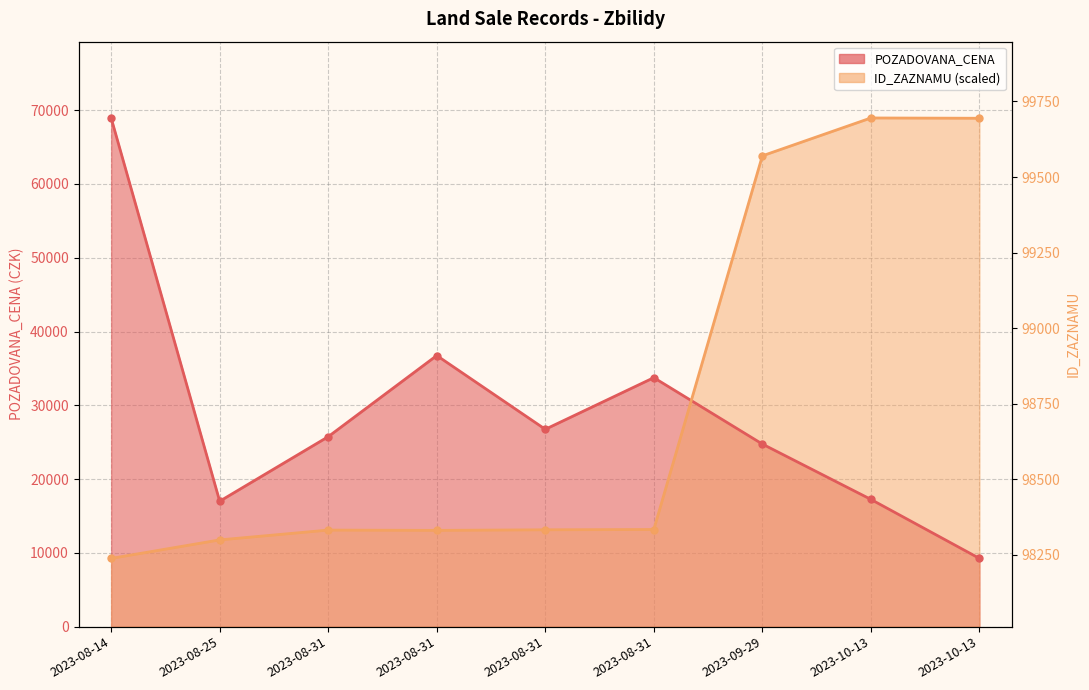

In ID_ZAZNAMU, how many points are lower than both neighbors (excluding endpoints)?

1